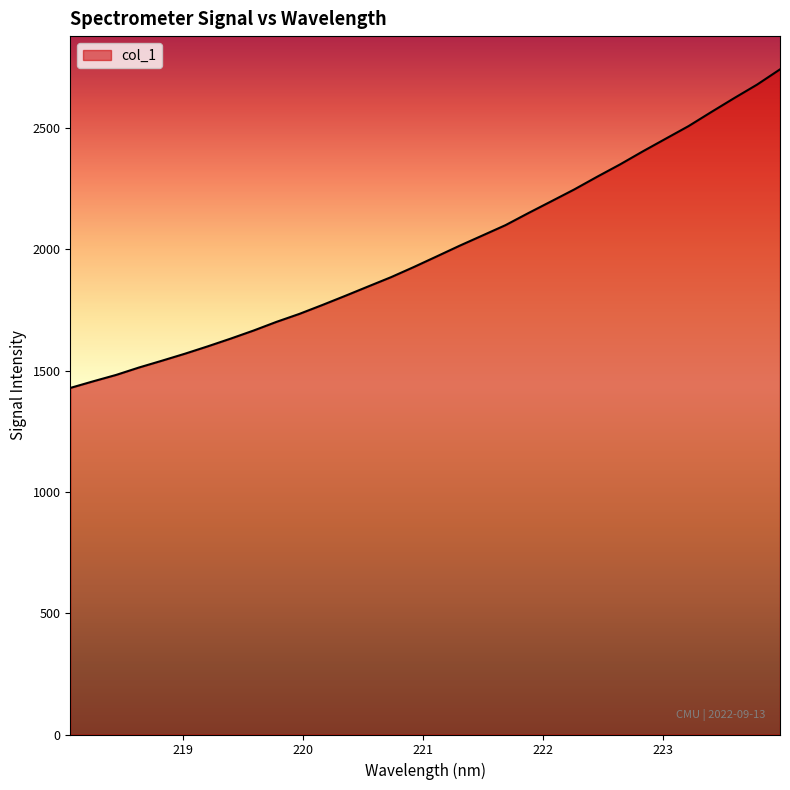

What is the difference between the maximum and minimum values?

1313.1